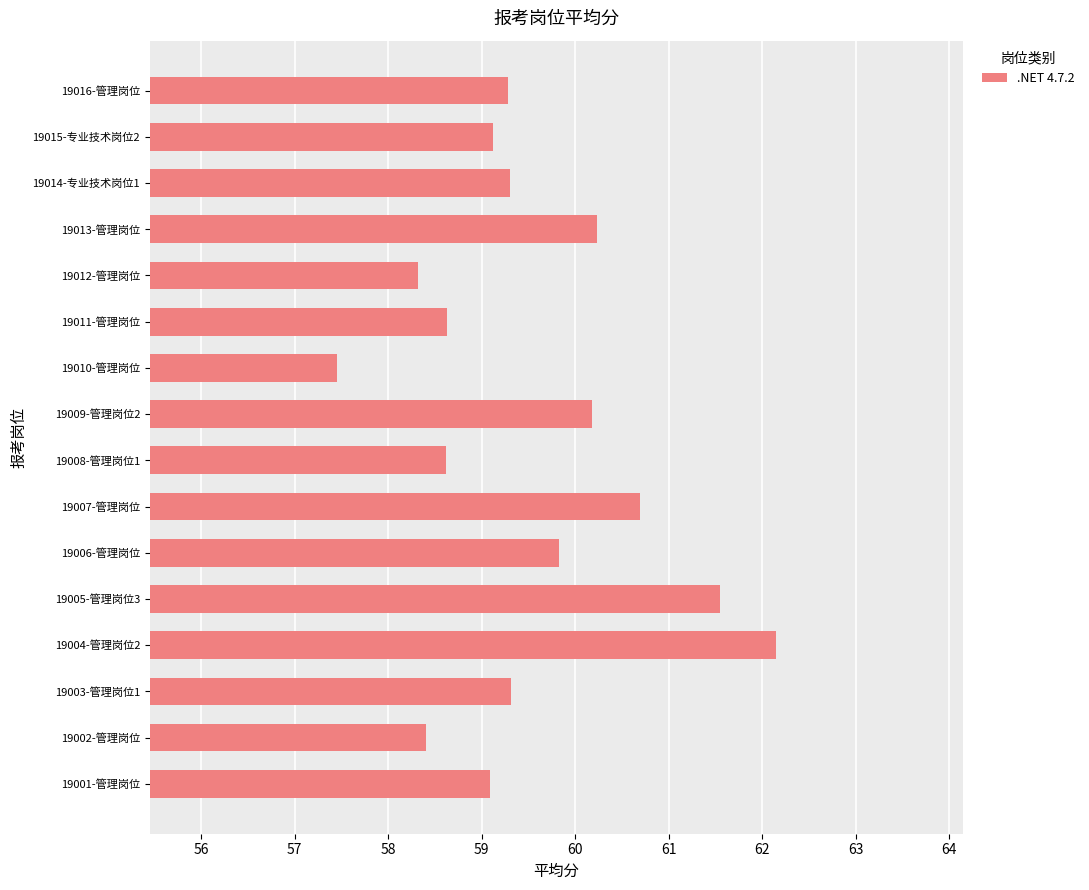

The chart shows a value of 58.6 at 19008-管理岗位1. True or false?

True